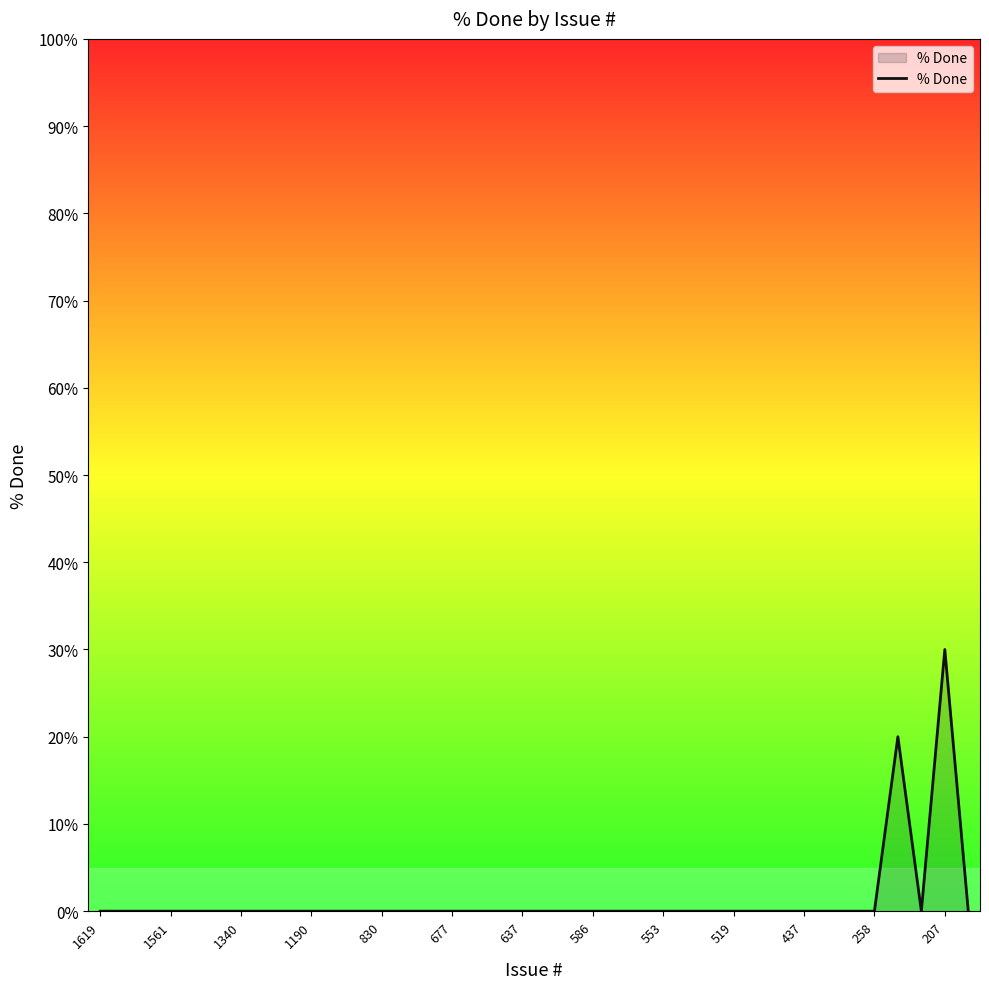

What is the difference between the maximum and minimum values?

30